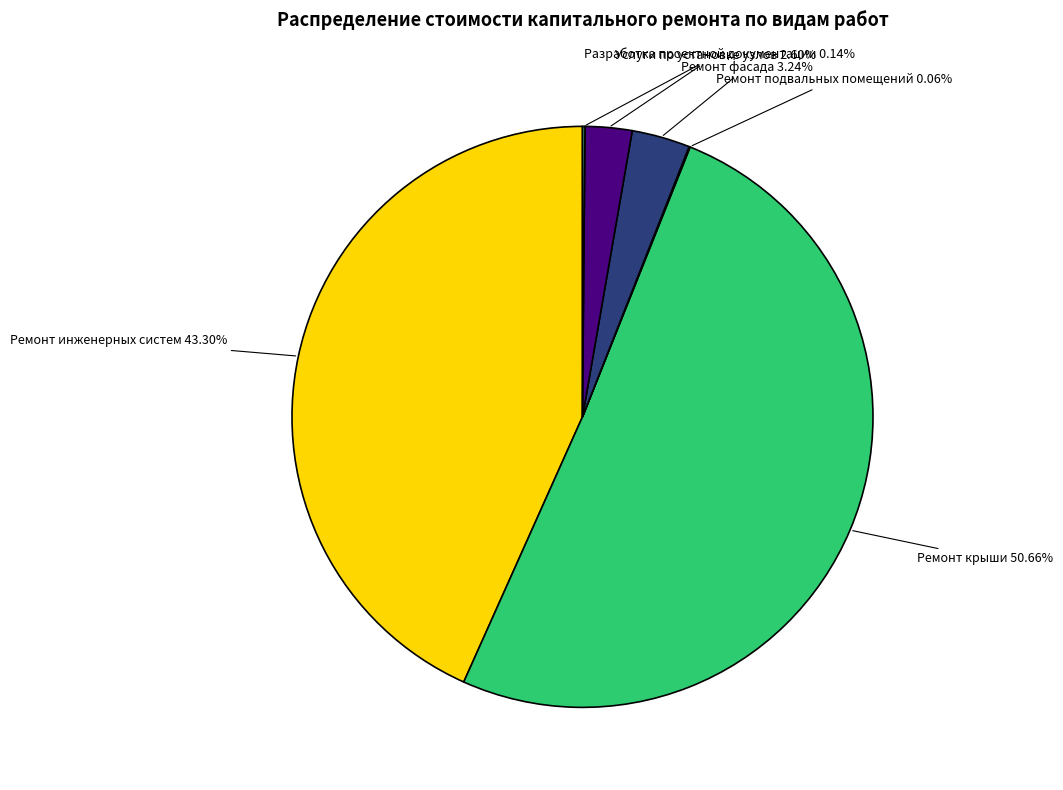

Is Ремонт крыши the majority of the pie?

Yes